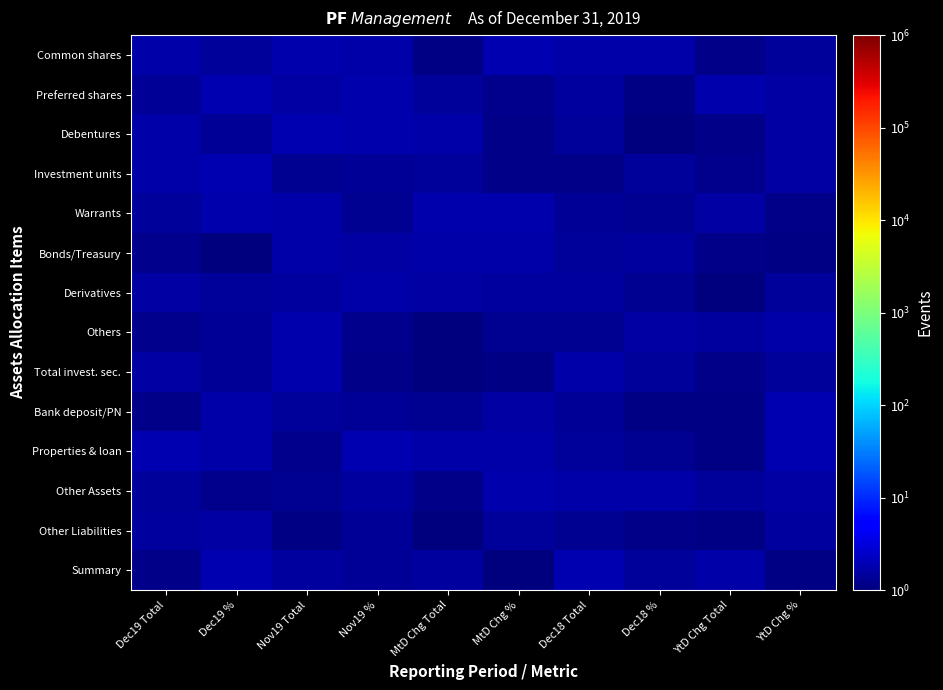

Reading right to left, extract all data points from this chart.

Common shares: YtD Chg %=1.4	YtD Chg Total=1.1	Dec18 %=1.7	Dec18 Total=1.7	MtD Chg %=1.9	MtD Chg Total=1.1	Nov19 %=1.6	Nov19 Total=1.8	Dec19 %=1.4	Dec19 Total=1.7
Preferred shares: YtD Chg %=1.6	YtD Chg Total=1.7	Dec18 %=1.1	Dec18 Total=1.5	MtD Chg %=1.2	MtD Chg Total=1.4	Nov19 %=1.7	Nov19 Total=1.6	Dec19 %=1.8	Dec19 Total=1.3
Debentures: YtD Chg %=1.6	YtD Chg Total=1.1	Dec18 %=1.0	Dec18 Total=1.4	MtD Chg %=1.2	MtD Chg Total=1.7	Nov19 %=1.8	Nov19 Total=1.9	Dec19 %=1.3	Dec19 Total=1.7
Investment units: YtD Chg %=1.6	YtD Chg Total=1.2	Dec18 %=1.4	Dec18 Total=1.1	MtD Chg %=1.2	MtD Chg Total=1.4	Nov19 %=1.3	Nov19 Total=1.3	Dec19 %=1.9	Dec19 Total=1.7
Warrants: YtD Chg %=1.1	YtD Chg Total=1.6	Dec18 %=1.3	Dec18 Total=1.3	MtD Chg %=1.7	MtD Chg Total=1.7	Nov19 %=1.3	Nov19 Total=1.6	Dec19 %=1.7	Dec19 Total=1.4
Bonds/Treasury: YtD Chg %=1.1	YtD Chg Total=1.1	Dec18 %=1.5	Dec18 Total=1.4	MtD Chg %=1.7	MtD Chg Total=1.6	Nov19 %=1.6	Nov19 Total=1.7	Dec19 %=1.0	Dec19 Total=1.2
Derivatives: YtD Chg %=1.4	YtD Chg Total=1.0	Dec18 %=1.3	Dec18 Total=1.5	MtD Chg %=1.5	MtD Chg Total=1.6	Nov19 %=1.7	Nov19 Total=1.5	Dec19 %=1.4	Dec19 Total=1.6
Others: YtD Chg %=1.7	YtD Chg Total=1.5	Dec18 %=1.6	Dec18 Total=1.3	MtD Chg %=1.3	MtD Chg Total=1.1	Nov19 %=1.2	Nov19 Total=1.8	Dec19 %=1.4	Dec19 Total=1.2
Total invest. sec.: YtD Chg %=1.5	YtD Chg Total=1.1	Dec18 %=1.4	Dec18 Total=1.7	MtD Chg %=1.1	MtD Chg Total=1.0	Nov19 %=1.2	Nov19 Total=1.7	Dec19 %=1.4	Dec19 Total=1.6
Bank deposit/PN: YtD Chg %=1.9	YtD Chg Total=1.1	Dec18 %=1.1	Dec18 Total=1.3	MtD Chg %=1.6	MtD Chg Total=1.3	Nov19 %=1.3	Nov19 Total=1.4	Dec19 %=1.6	Dec19 Total=1.1
Properties & loan: YtD Chg %=1.8	YtD Chg Total=1.1	Dec18 %=1.2	Dec18 Total=1.4	MtD Chg %=1.6	MtD Chg Total=1.7	Nov19 %=1.9	Nov19 Total=1.2	Dec19 %=1.6	Dec19 Total=1.8
Other Assets: YtD Chg %=1.6	YtD Chg Total=1.4	Dec18 %=1.6	Dec18 Total=1.7	MtD Chg %=1.8	MtD Chg Total=1.2	Nov19 %=1.5	Nov19 Total=1.3	Dec19 %=1.2	Dec19 Total=1.4
Other Liabilities: YtD Chg %=1.5	YtD Chg Total=1.1	Dec18 %=1.1	Dec18 Total=1.3	MtD Chg %=1.4	MtD Chg Total=1.0	Nov19 %=1.4	Nov19 Total=1.1	Dec19 %=1.6	Dec19 Total=1.5
Summary: YtD Chg %=1.1	YtD Chg Total=1.7	Dec18 %=1.4	Dec18 Total=1.9	MtD Chg %=1.0	MtD Chg Total=1.5	Nov19 %=1.3	Nov19 Total=1.5	Dec19 %=1.8	Dec19 Total=1.2